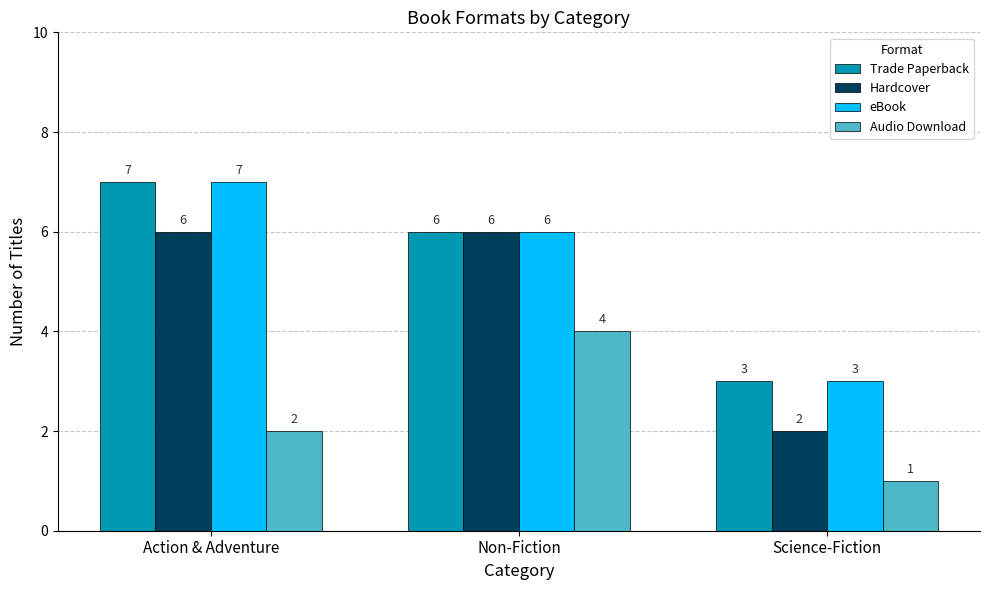

Is it true that Hardcover equals 2 at Science-Fiction?

True